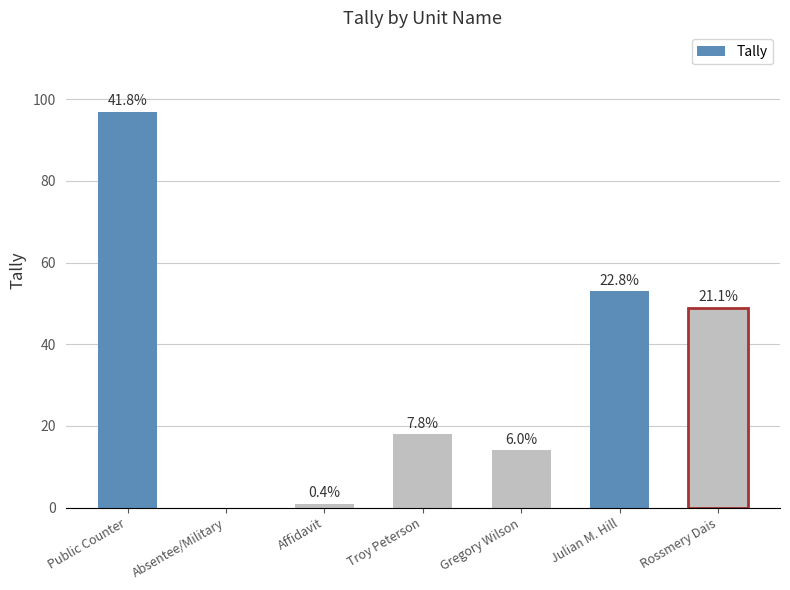

What is the difference between the values at Affidavit and Absentee/Military?

1